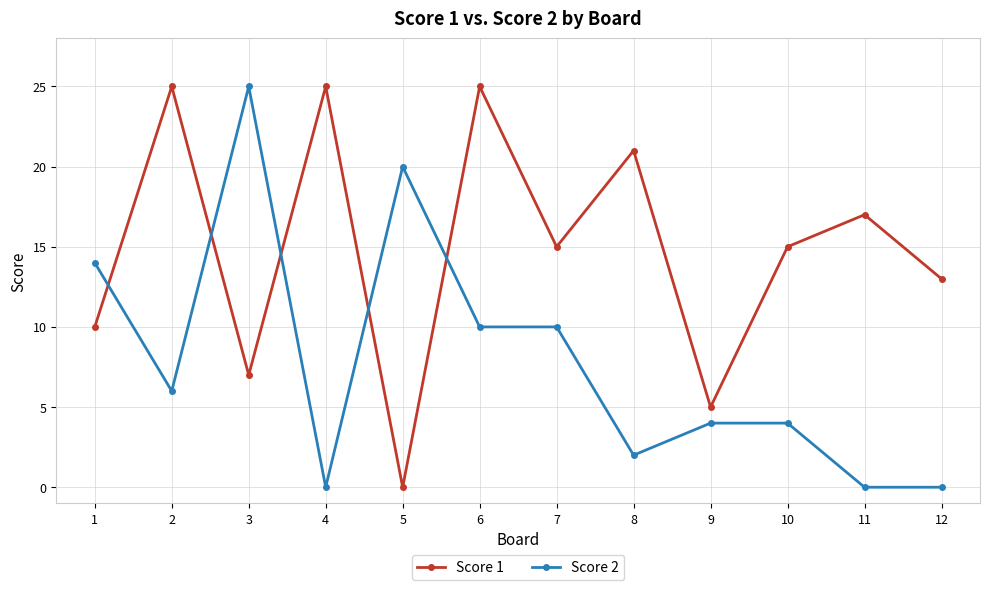

What is the sum of all Score 2 values?

95